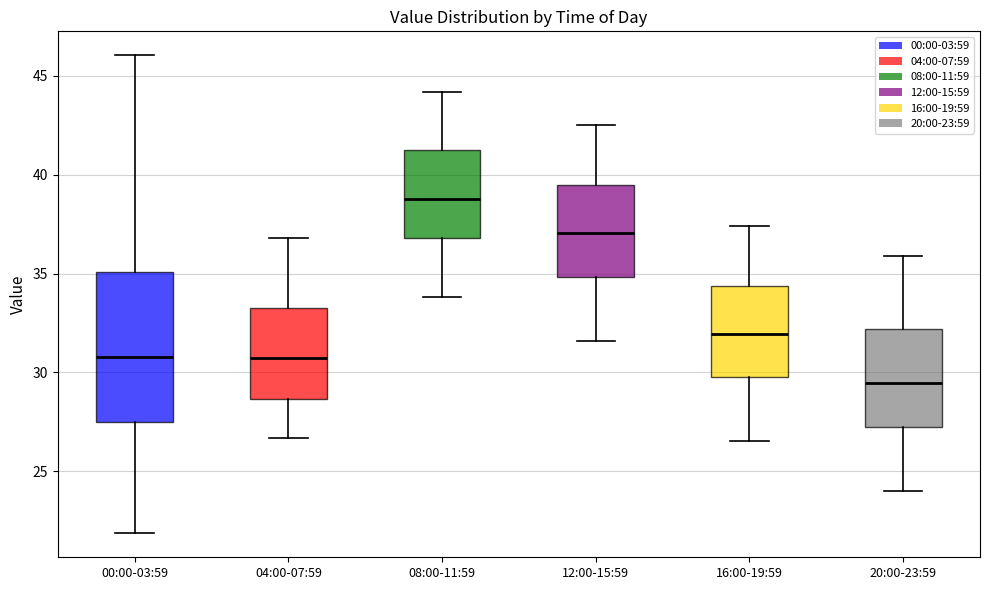

Where is the lower edge of the box for 00:00-03:59 on the y-axis? The values are not printed on the chart, so give them approximately, as read against the axis.

27.5